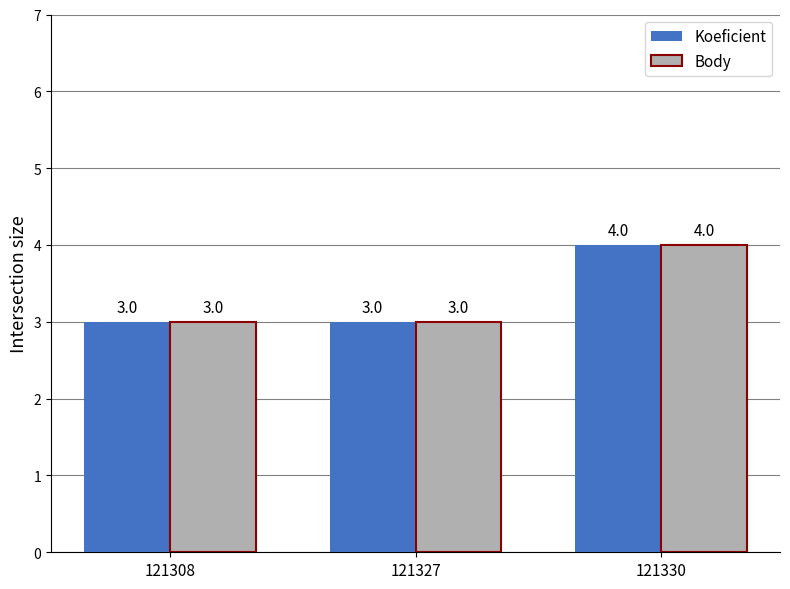

What is the sum of all Koeficient values?

10